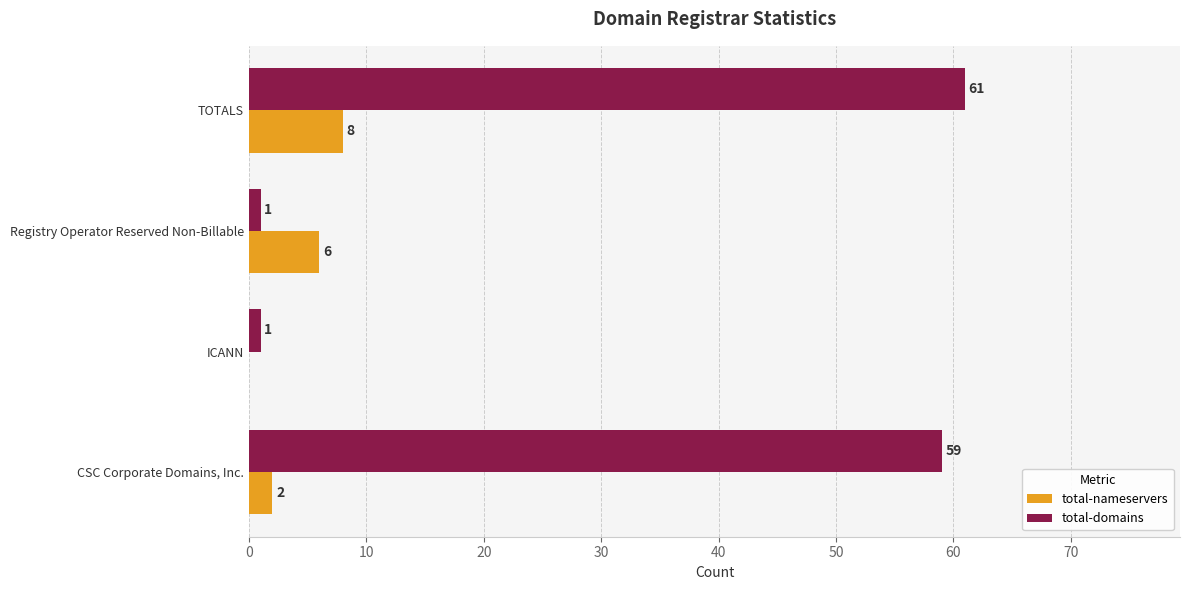

The value of total-nameservers at CSC Corporate Domains, Inc. is 2. True or false?

True